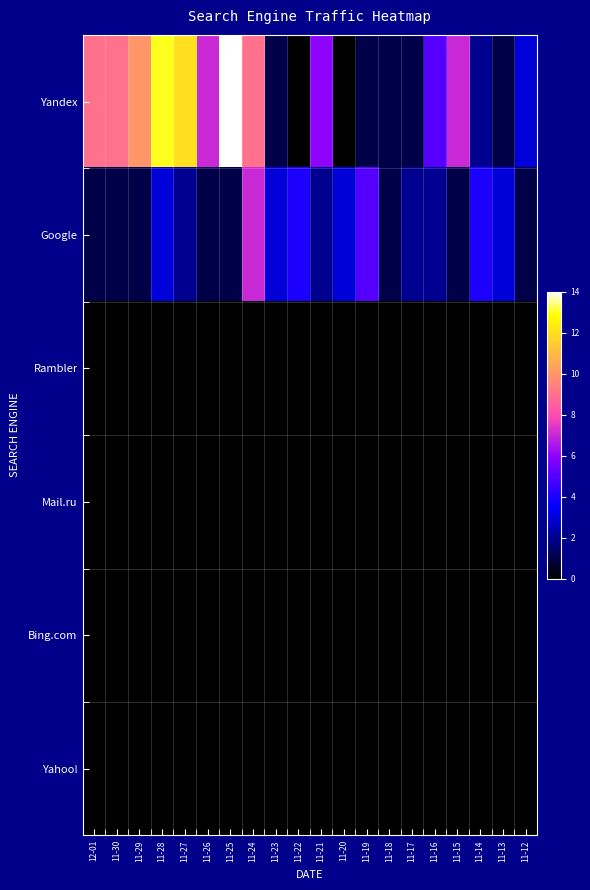

What is the total value across all series at 11-30?

10